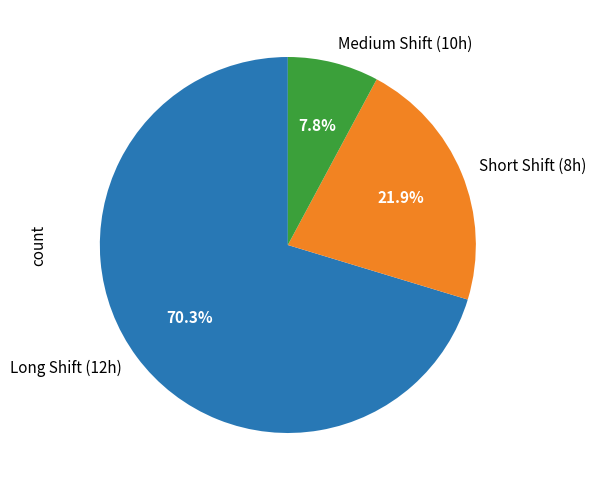

How many segments does this pie chart have?

3